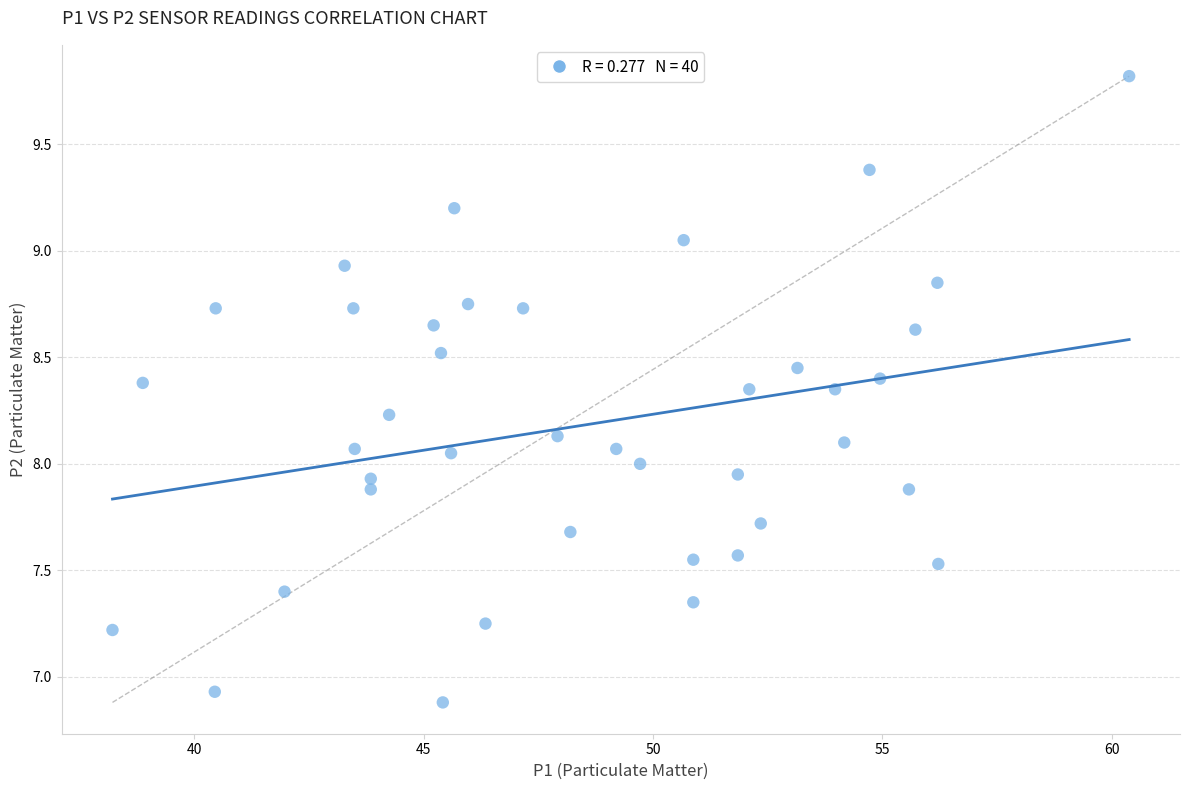

What is the range of X values (max minus min)?

22.2